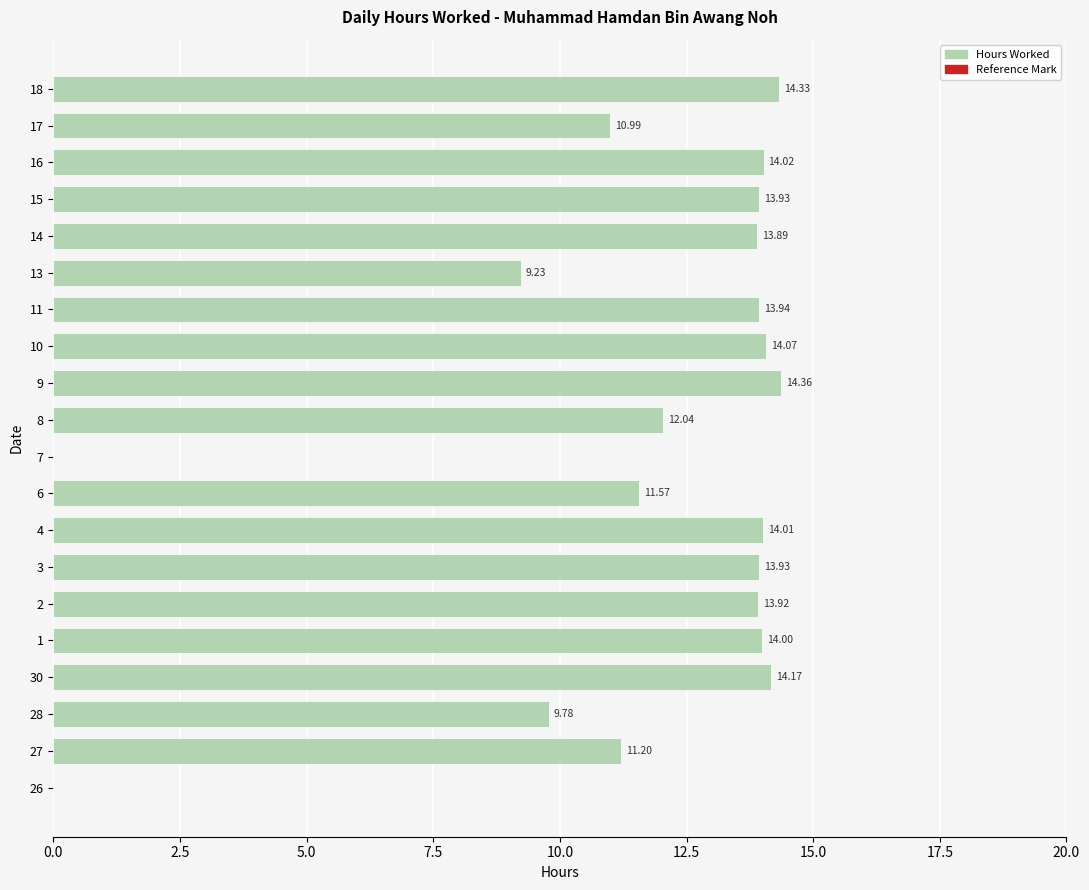

Which series has the largest Y range (max minus min)?

Marker (50h ref)